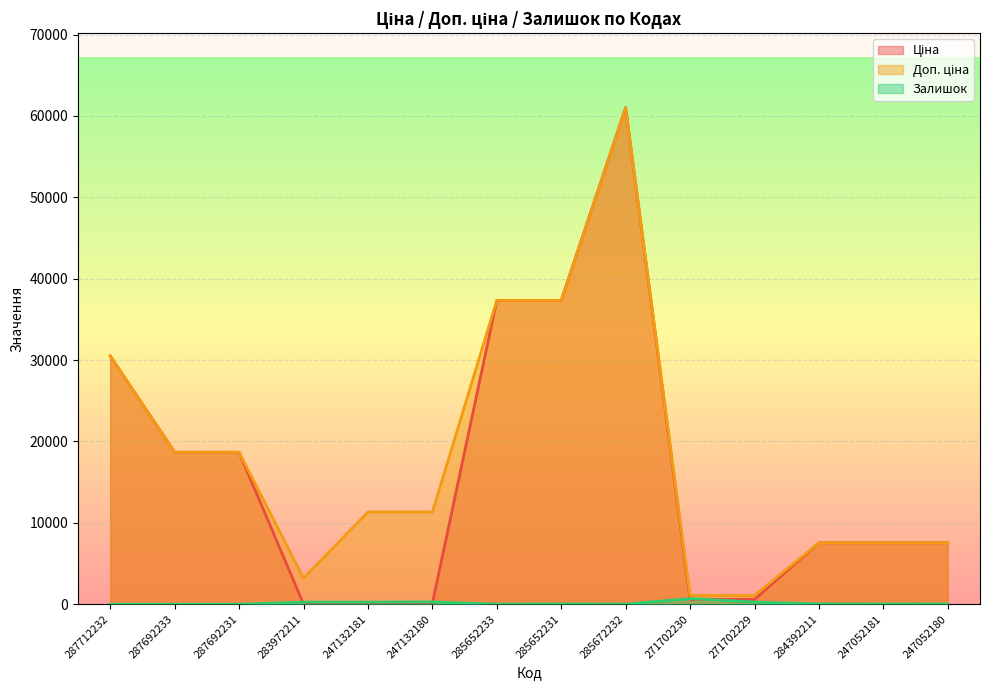

What is the average value of the Доп. ціна series?

18159.0